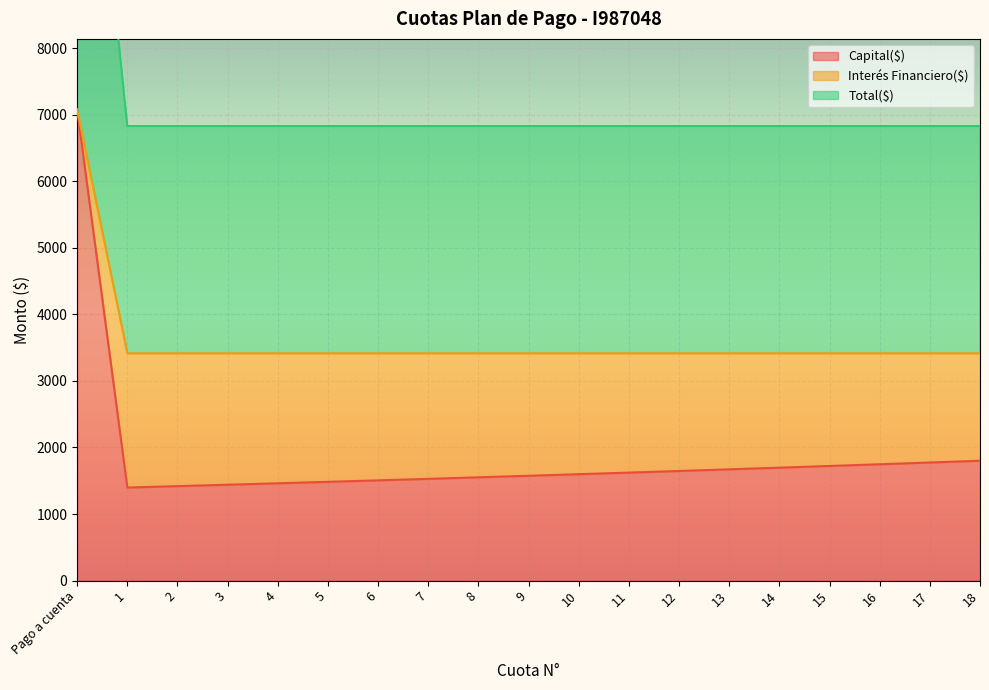

At which label does Total($) reach its peak?

Pago a cuenta